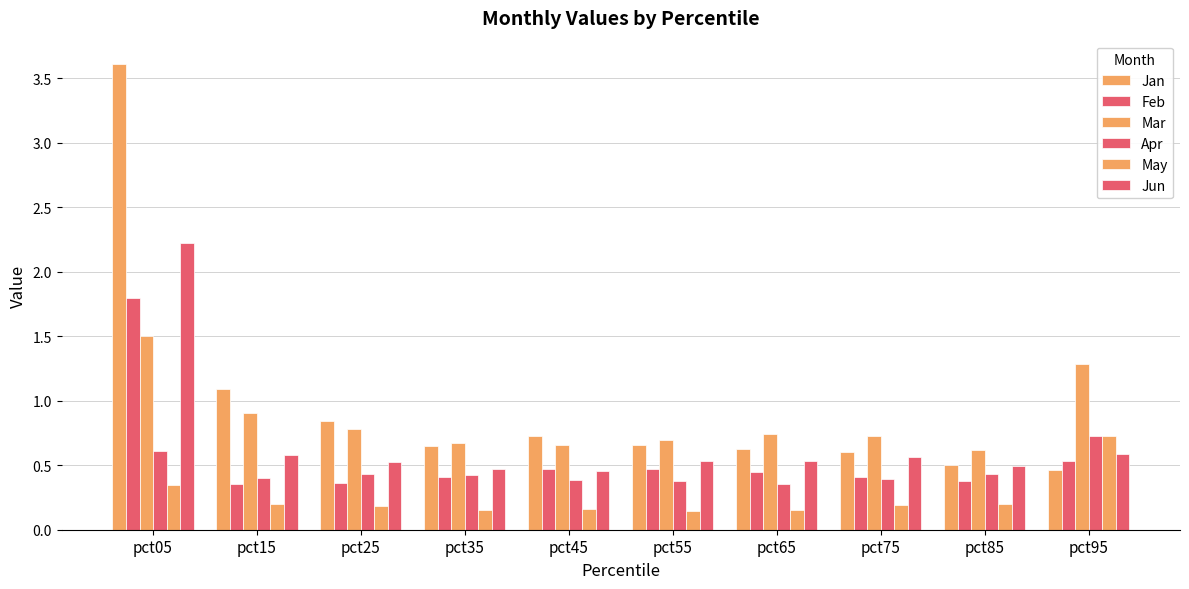

Where is Jun nearest to the value 1?

pct95